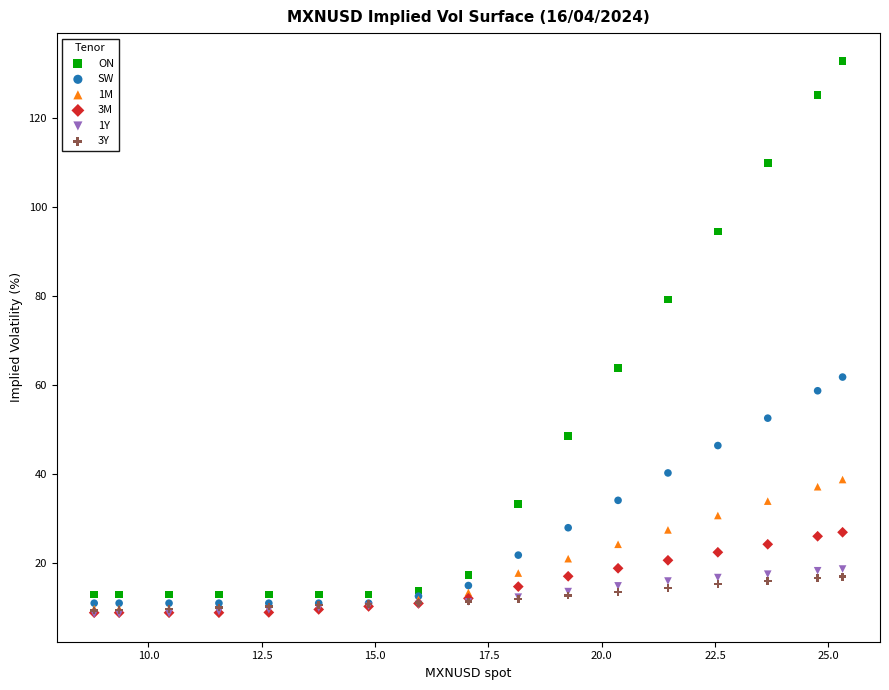

Across all series, what Y value is closest to 70?

63.9